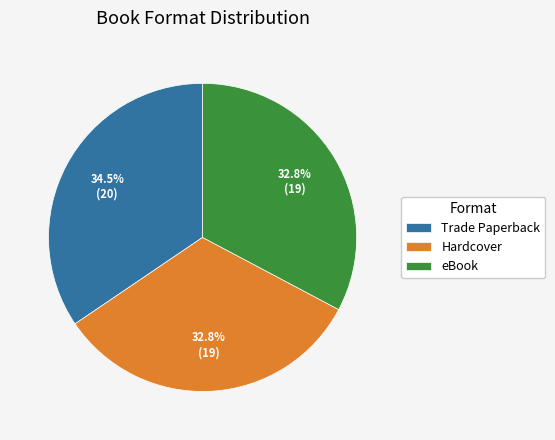

What is the ratio of the value at Trade Paperback to the value at eBook?

1.1